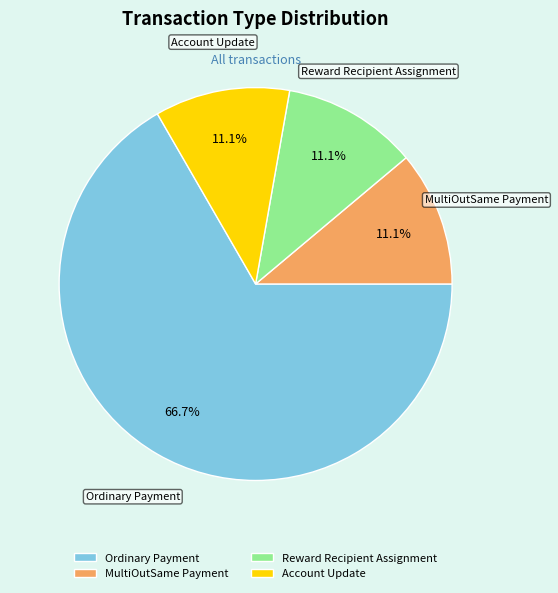

Does Account Update account for over 50% of the chart?

No